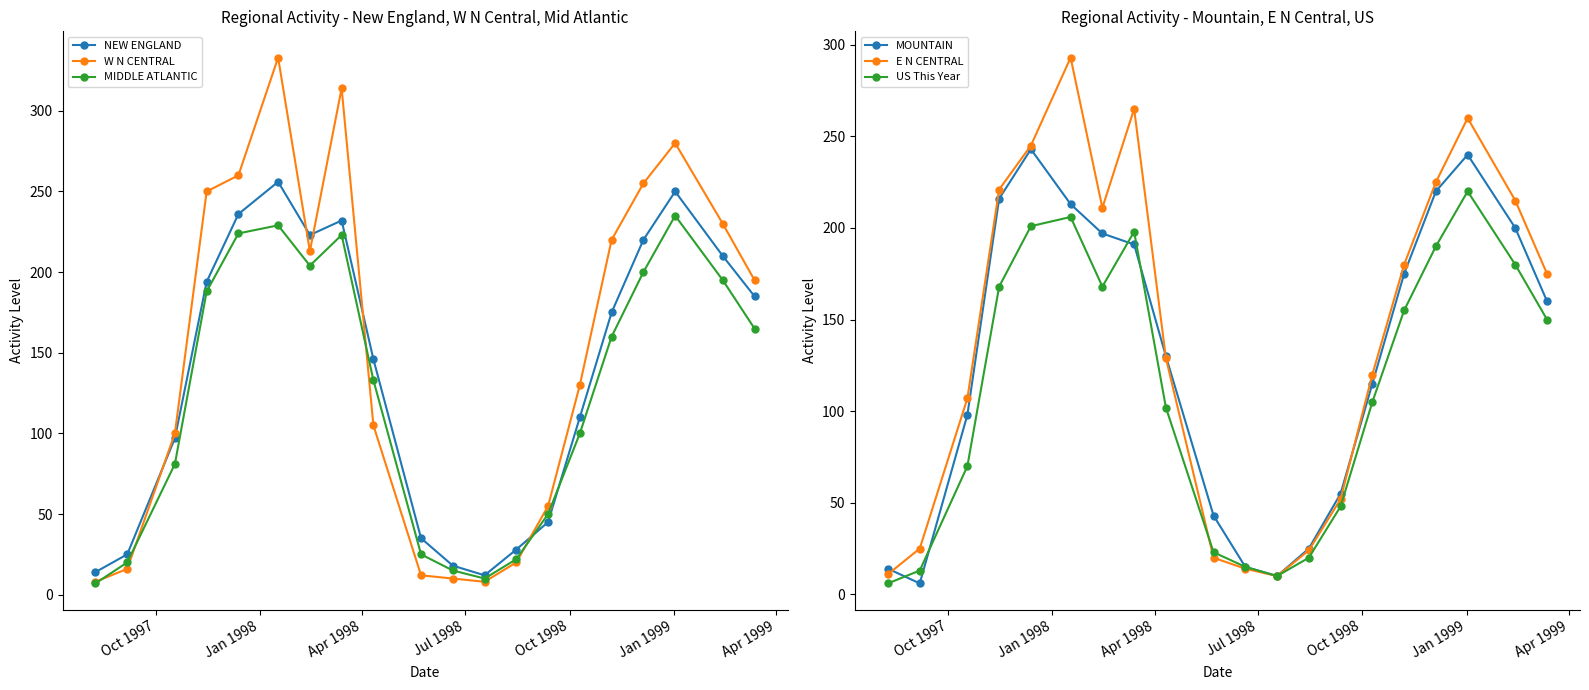

True or false: US This Year has more than 2 points higher than both neighbors.

True